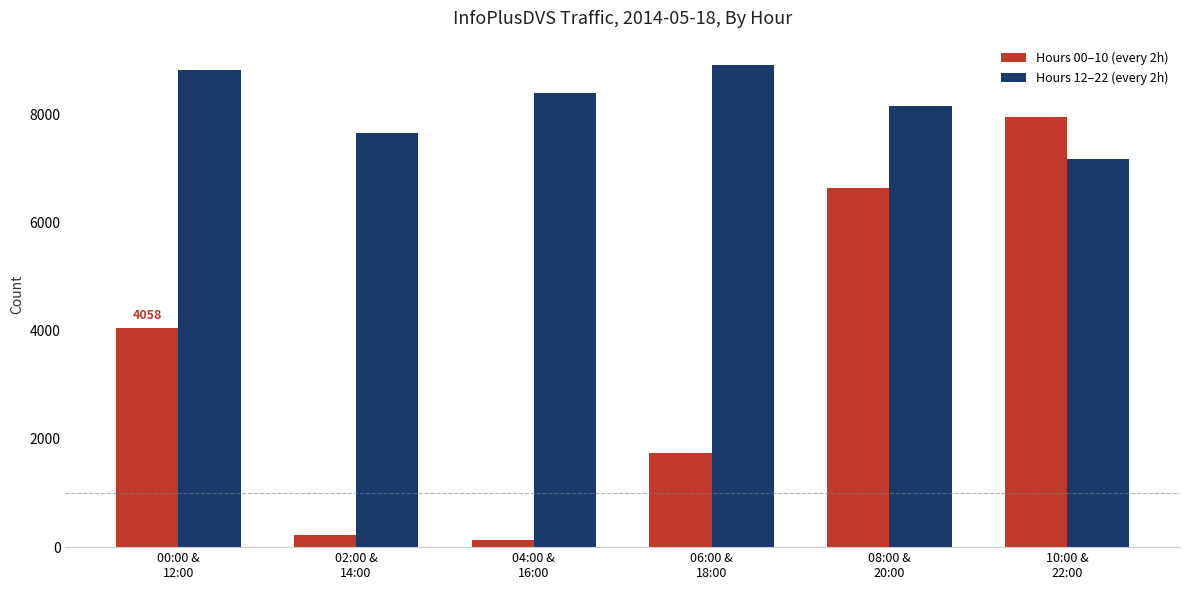

At which category does the chart reach its peak across all series?

06:00 &
18:00